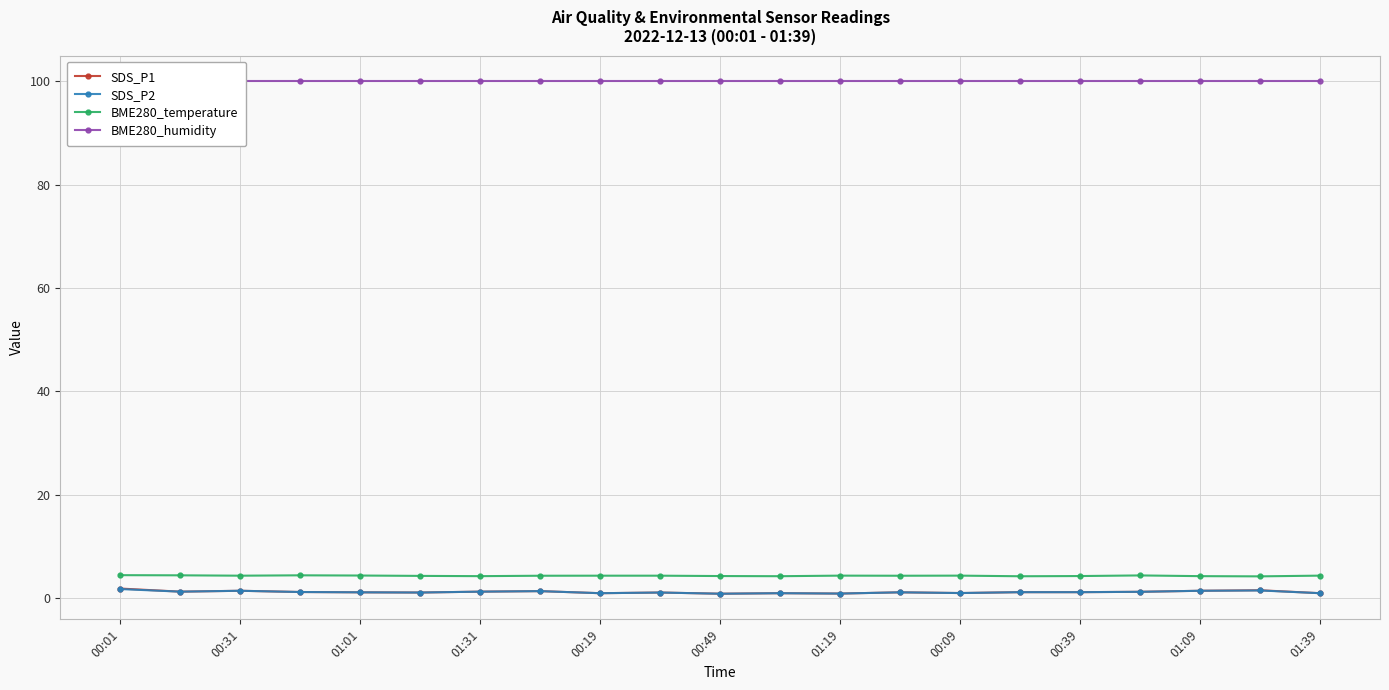

True or false: BME280_temperature has a value of 4.2 at 00:39.

True